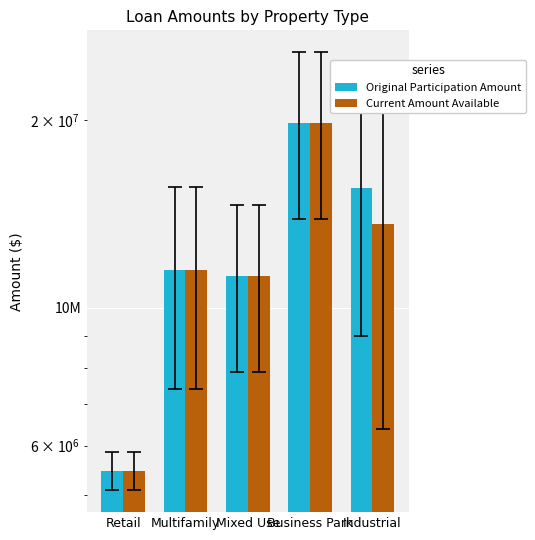

Between Business Park and Retail, which is larger?

Business Park